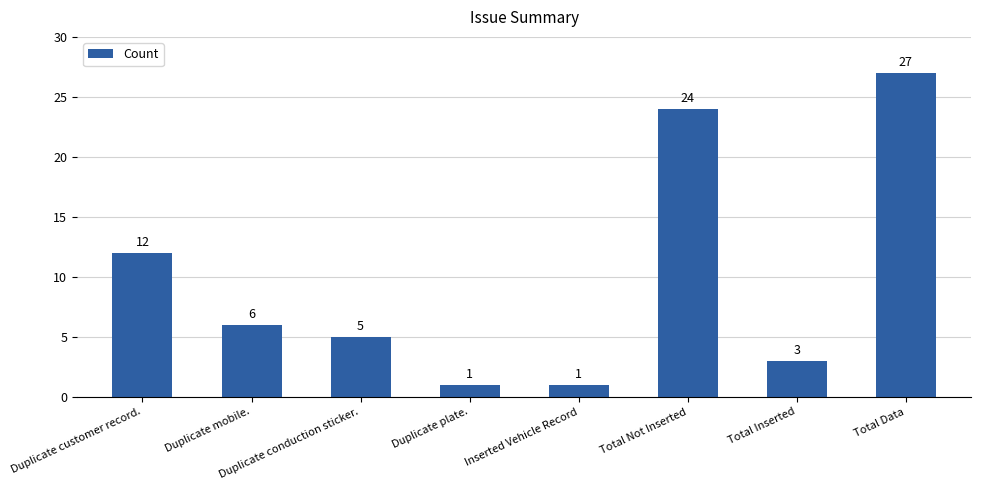

Read the value at Total Not Inserted.

24